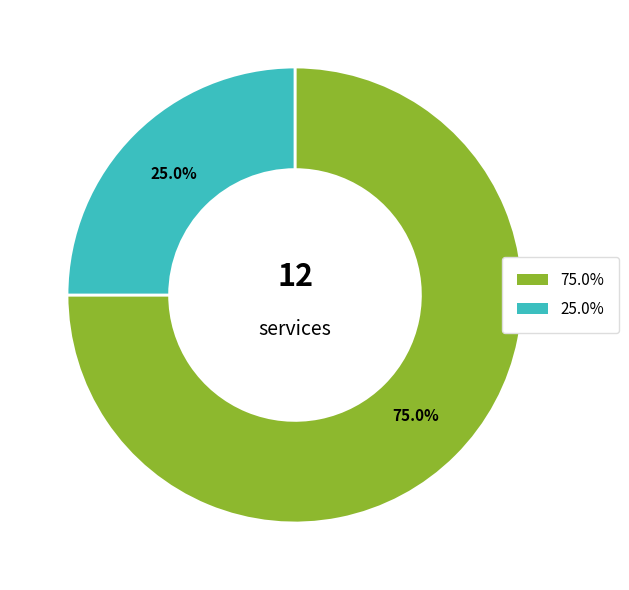

Count the number of slices in the pie.

2